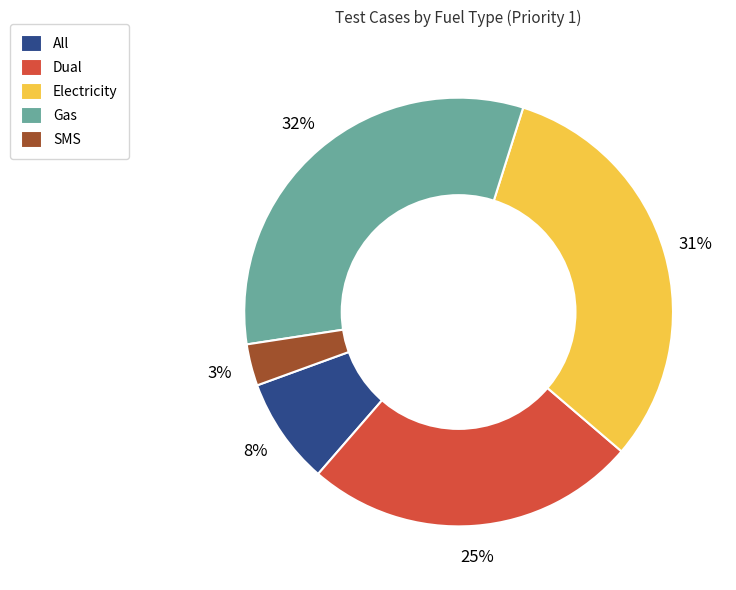

What is the ratio of the value at SMS to the value at All?

0.4